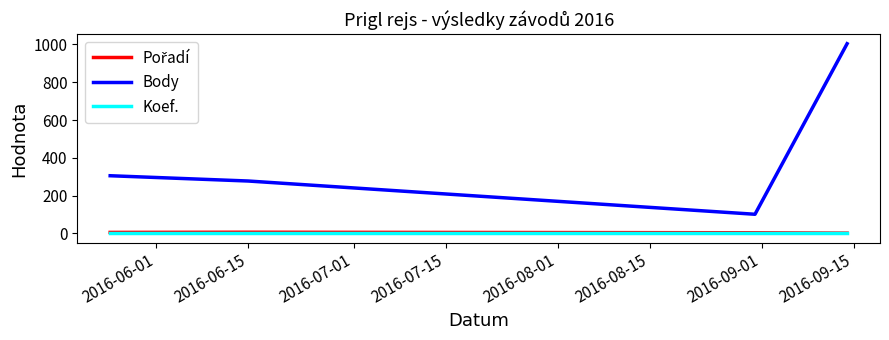

How many categories are shown in the chart?

4